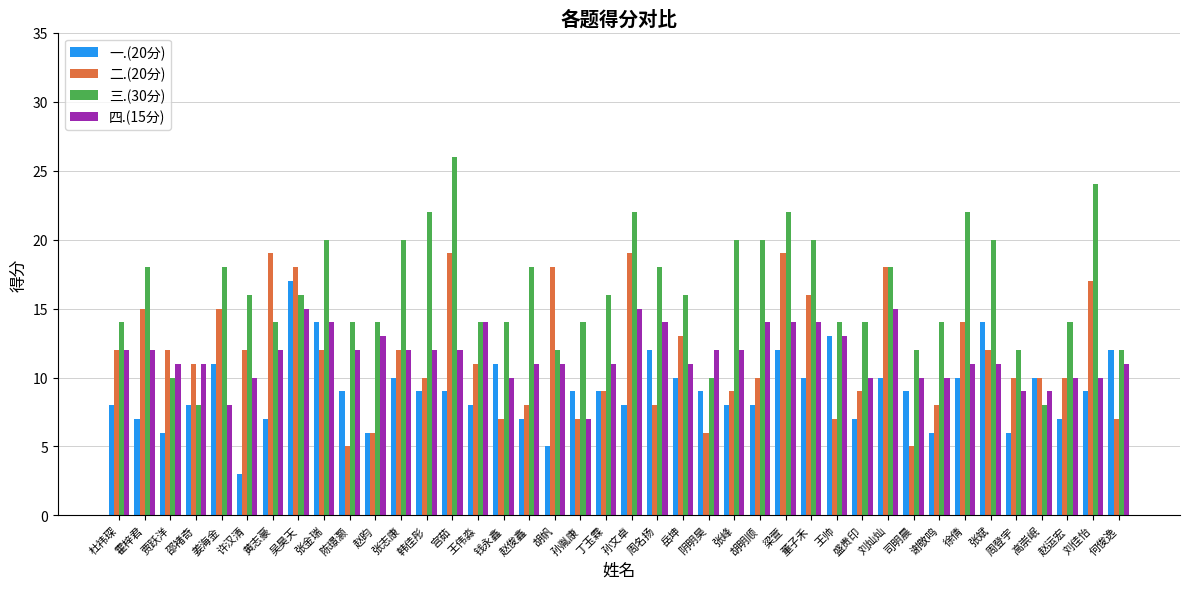

List the series in order of their peak value, highest first.

三.(30分), 二.(20分), 一.(20分), 四.(15分)